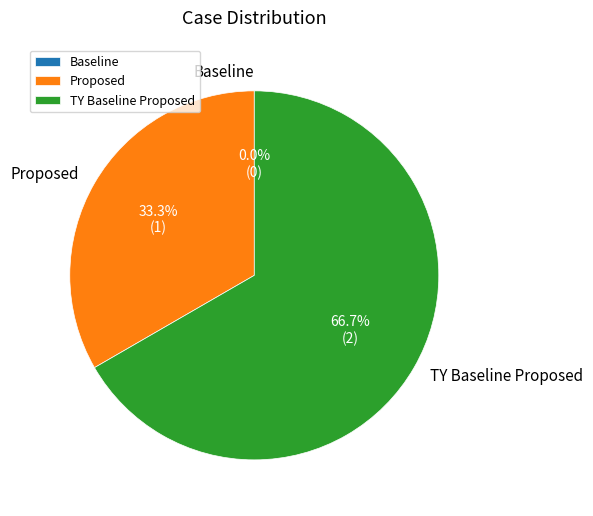

Does any single category account for the majority?

Yes